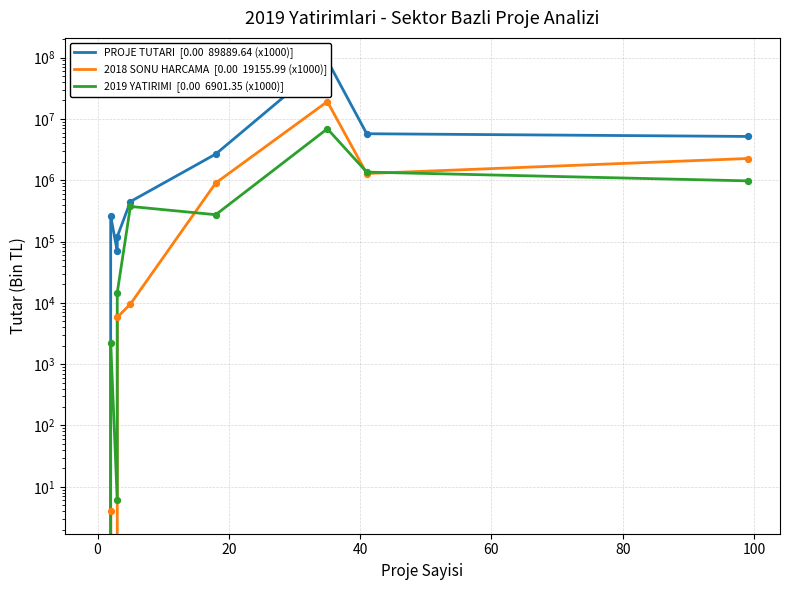

Which series reaches the minimum Y coordinate?

PROJE TUTARI  [0.00  89889.64 (x1000)]